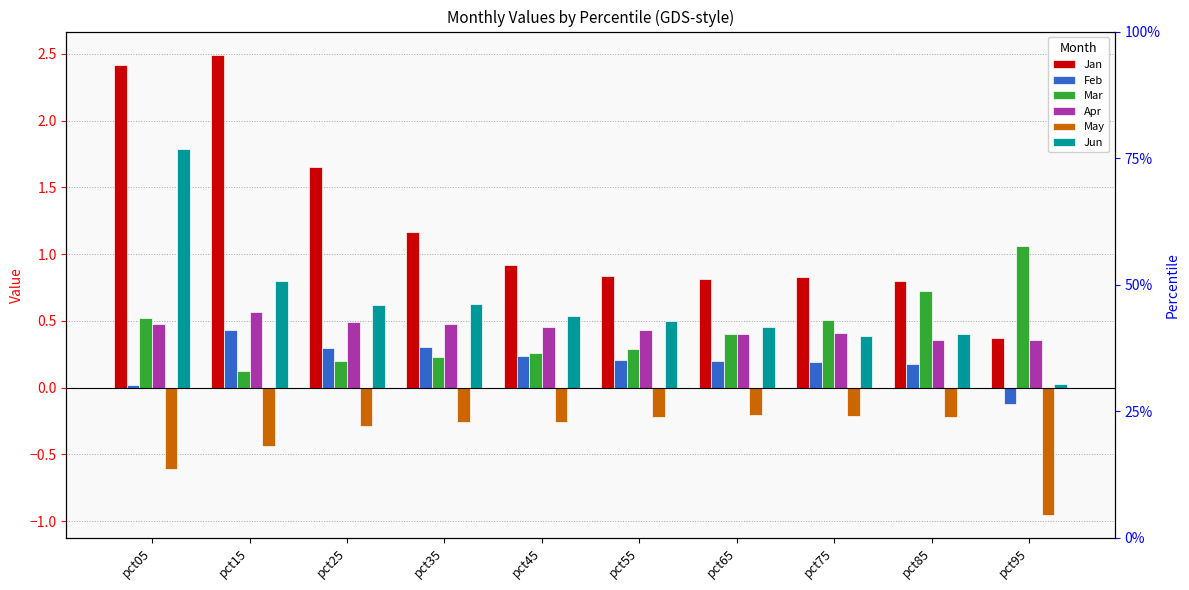

Which series has the widest spread of values?

Jan